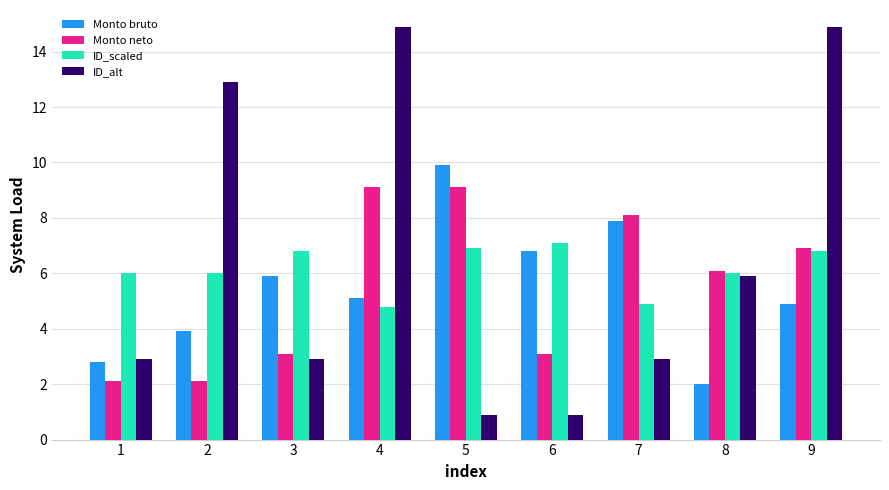

What is the sum of all ID_scaled values?

55.3